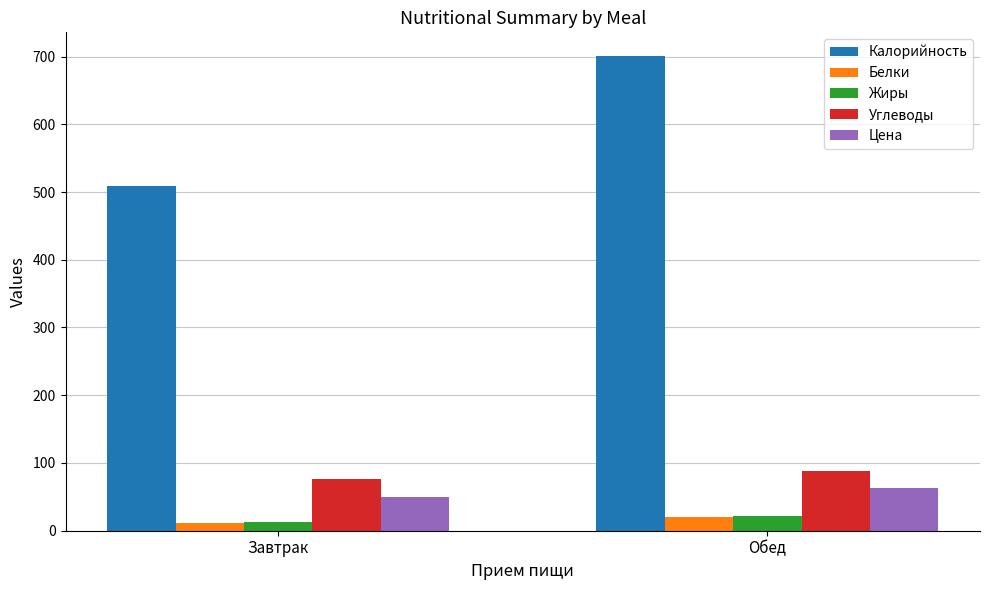

What is the maximum value shown in the chart?

700.7